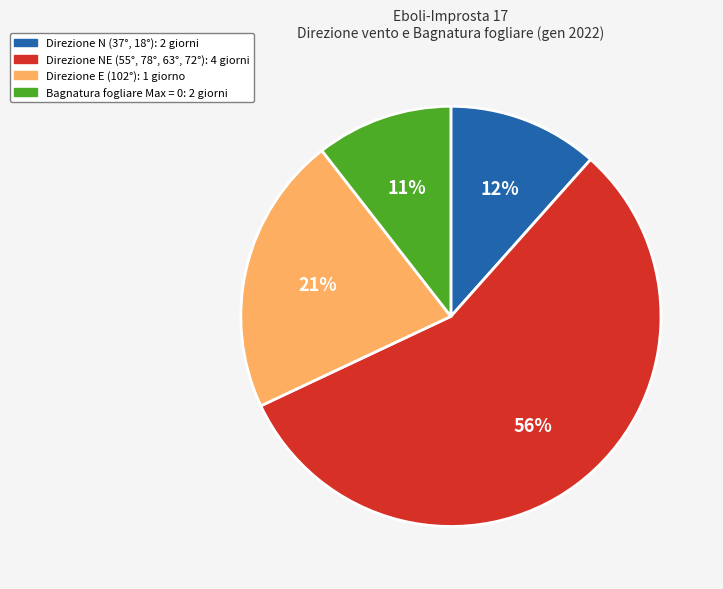

Is there a majority slice in this chart?

Yes